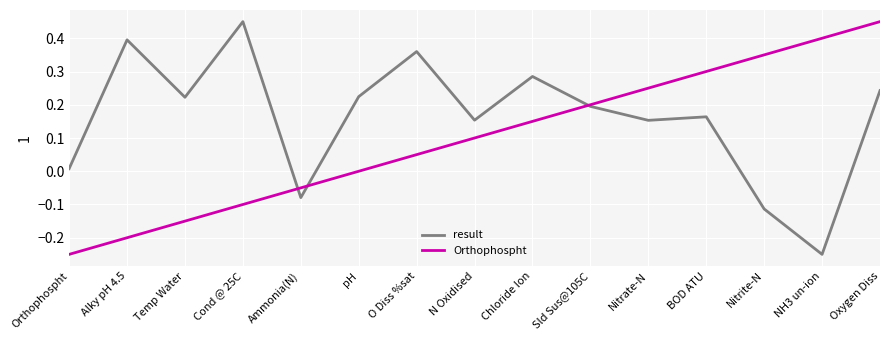

The Orthophospht series shows 0.0 at O Diss %sat. True or false?

True